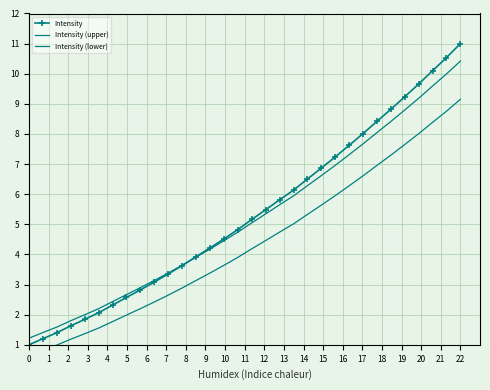

Does the chart have visible grid lines?

Yes